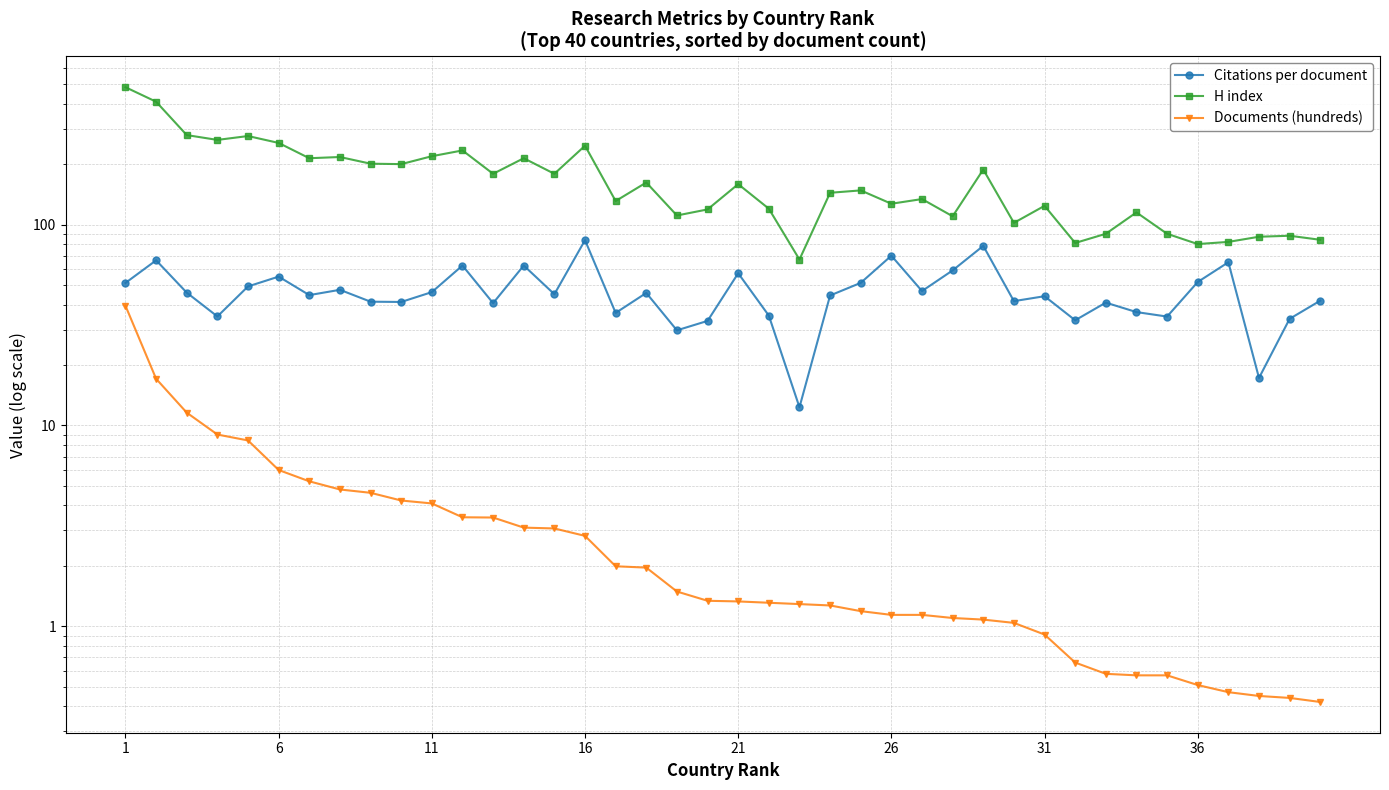

How many lines are shown in the chart?

3